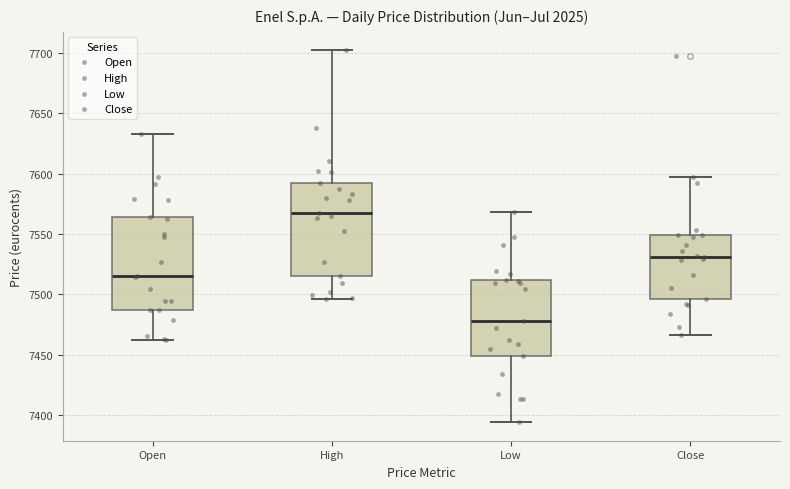

Reading left to right, read every box against the y-axis: the position of its median line, the range the box covers, and the ends of its whiskers. The values are not printed on the chart, so give them approximately, as read against the axis.

Open: median 7515, box 7485 to 7565, whiskers 7460 to 7635
High: median 7565, box 7515 to 7590, whiskers 7495 to 7700
Low: median 7480, box 7450 to 7510, whiskers 7395 to 7570
Close: median 7530, box 7495 to 7550, whiskers 7465 to 7595